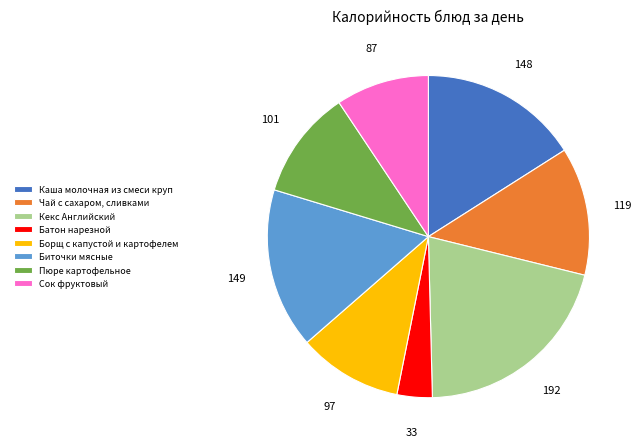

Is there any slice that represents more than half of the pie?

No